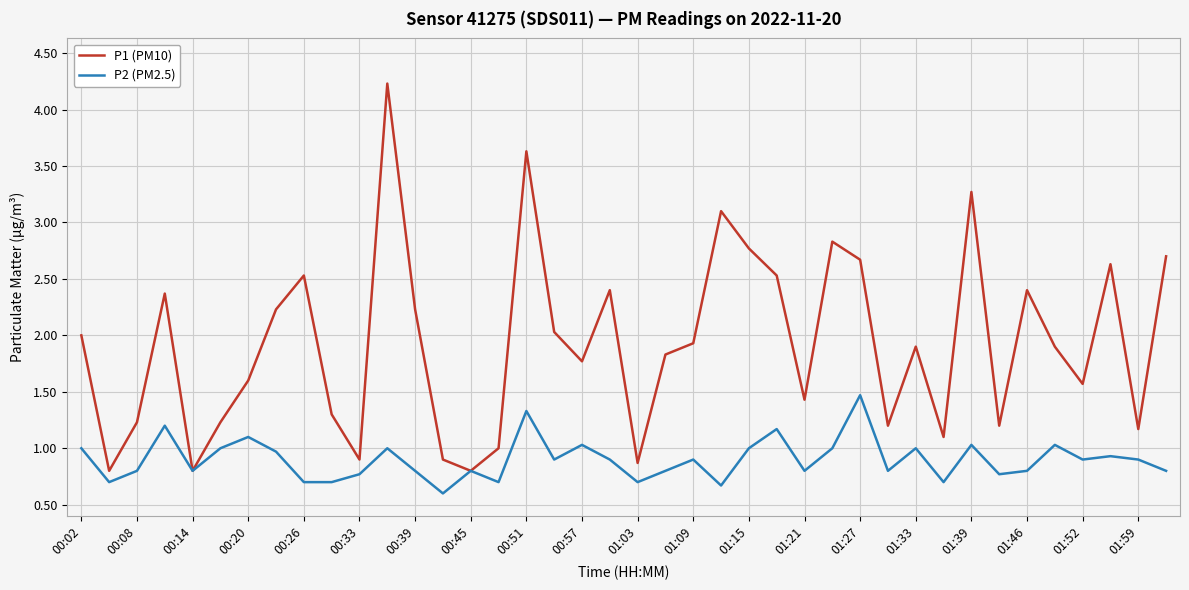

Is this an area chart (filled region under the line)?

No